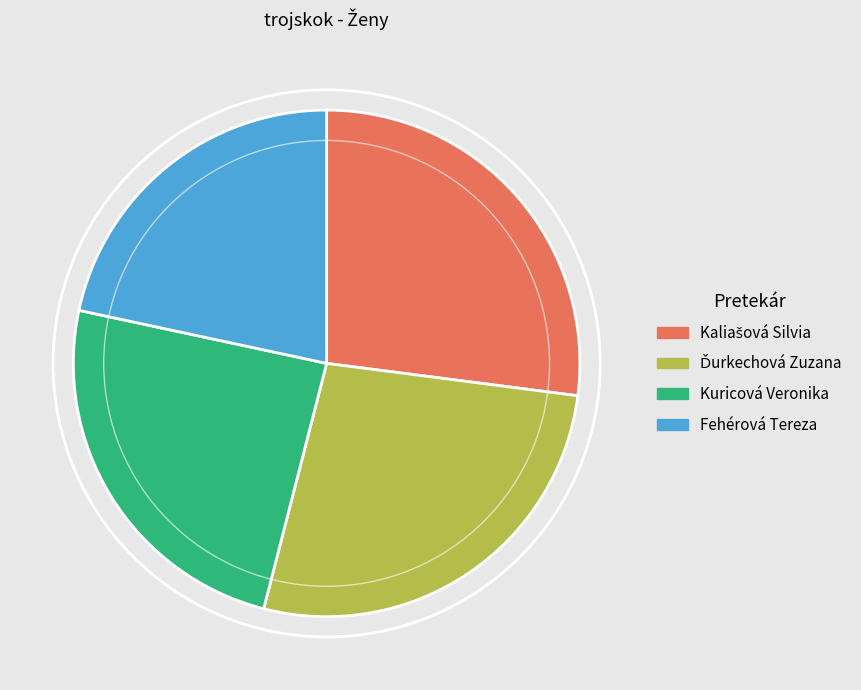

Approximately how many times larger is the value at Fehérová Tereza compared to Kuricová Veronika?

0.9